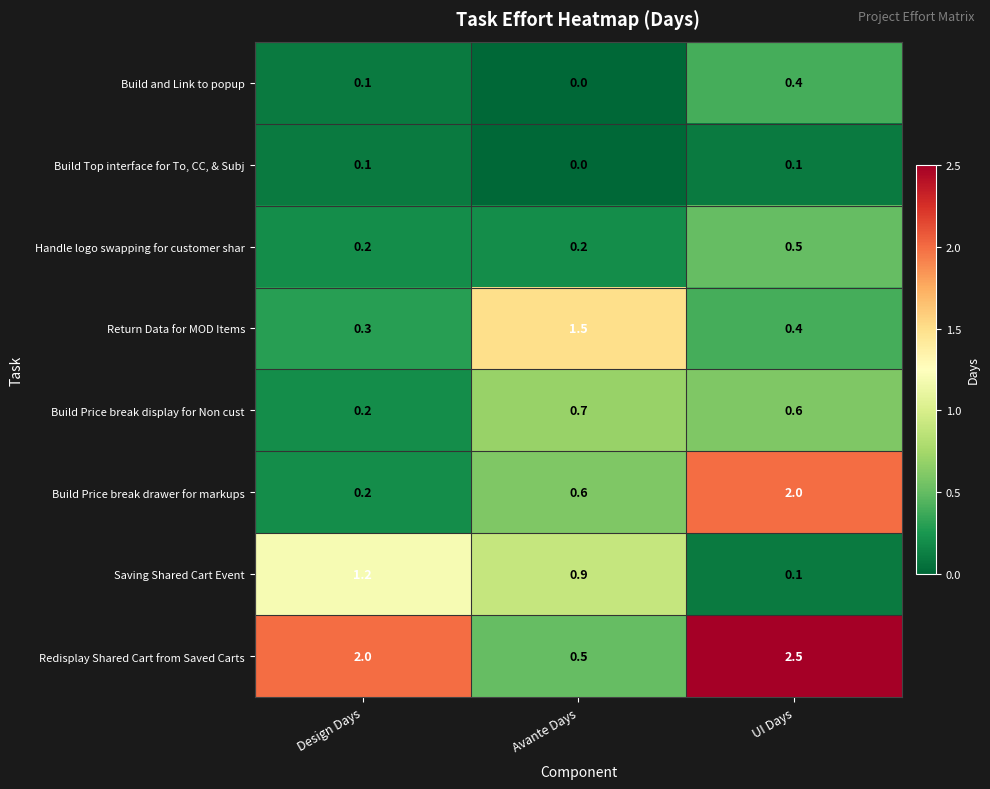

True or false: Build and Link to popup has a value of 0.0 at Avante Days.

True